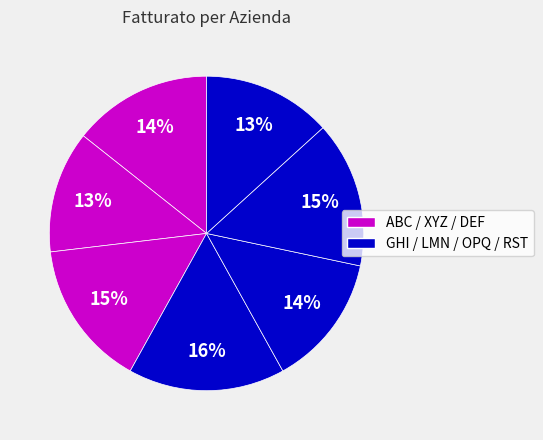

How many segments does this pie chart have?

7